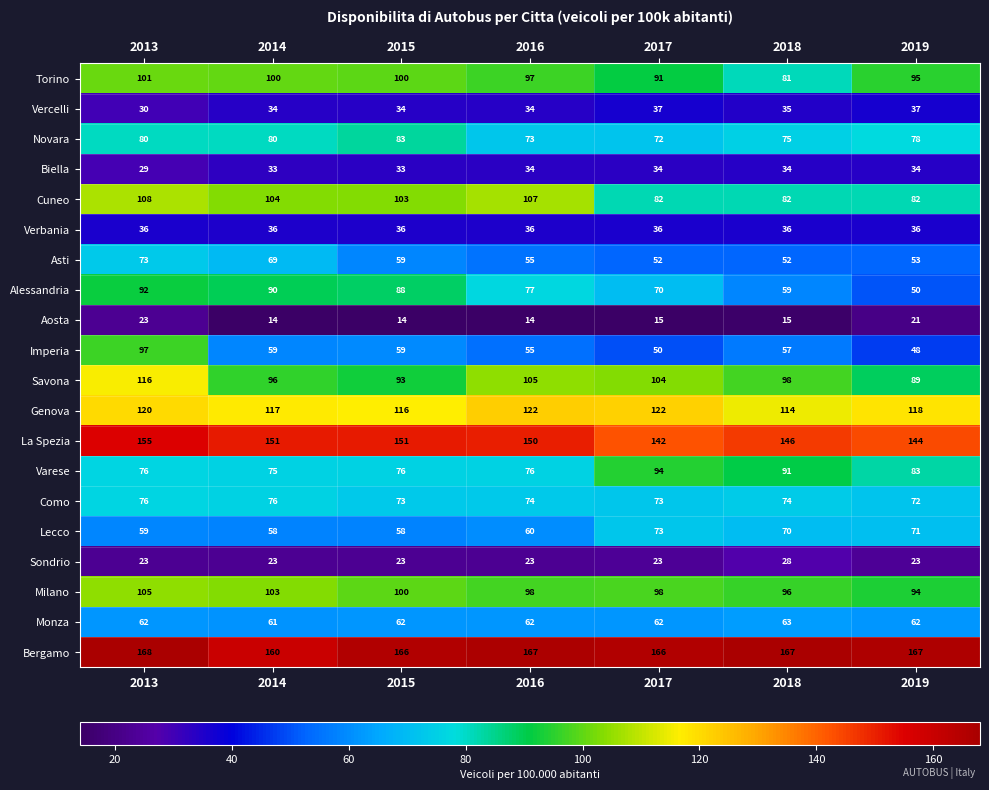

How many categories are shown in the chart?

7